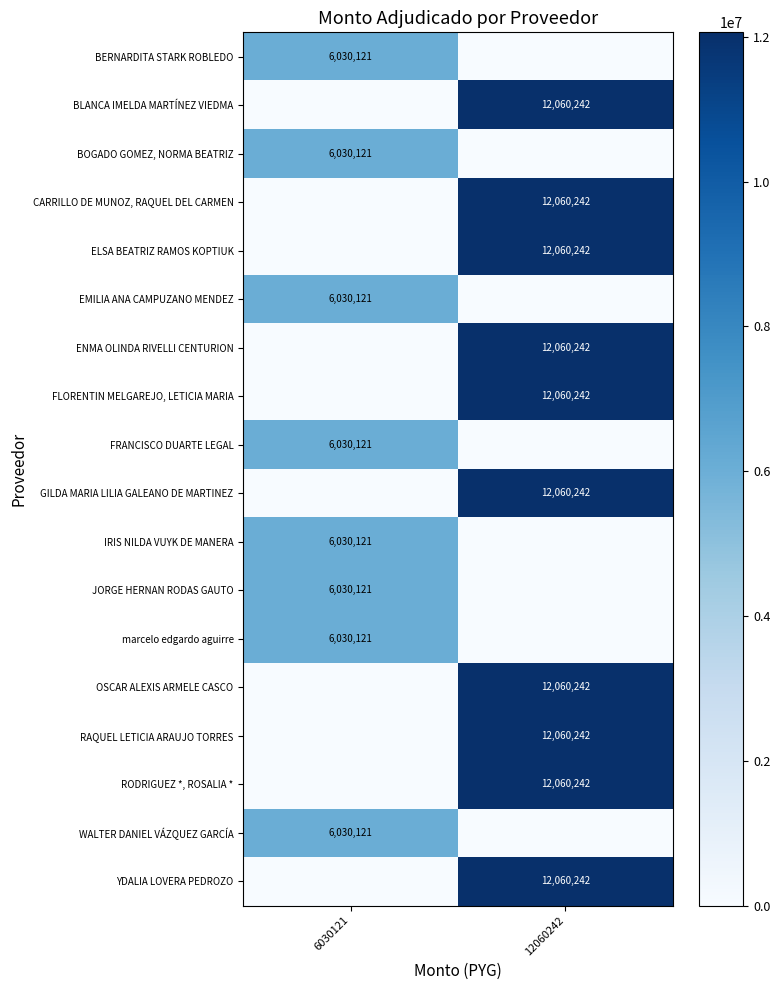

The value of BERNARDITA STARK ROBLEDO at 6030121 is 1553730. True or false?

False